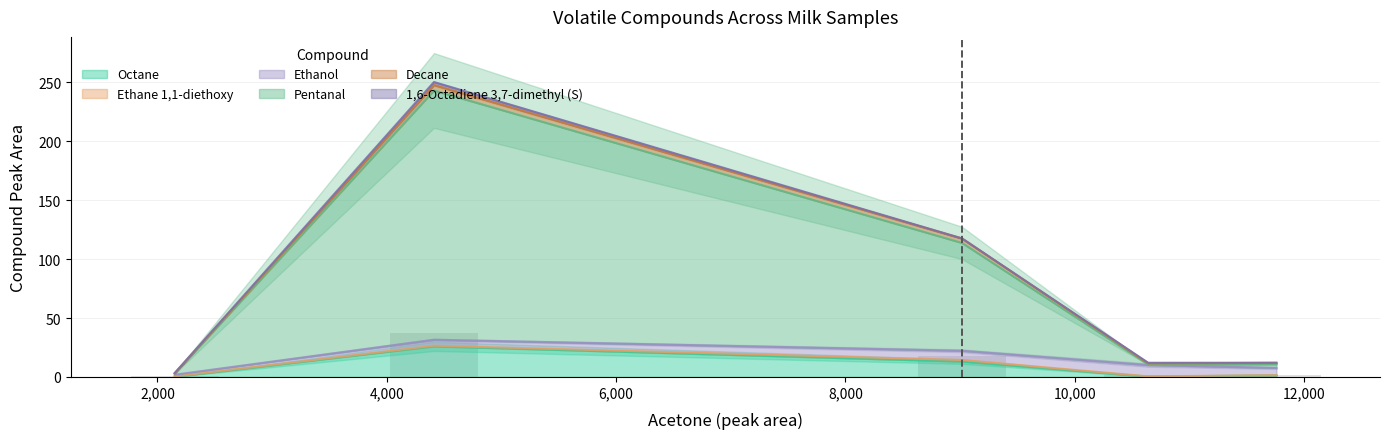

What is the highest value of the Octane series?

26.0